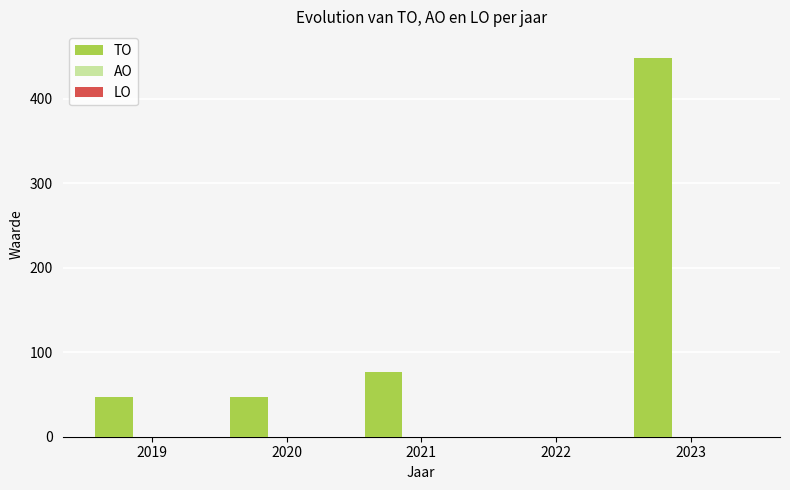

What is the sum of all values?

619